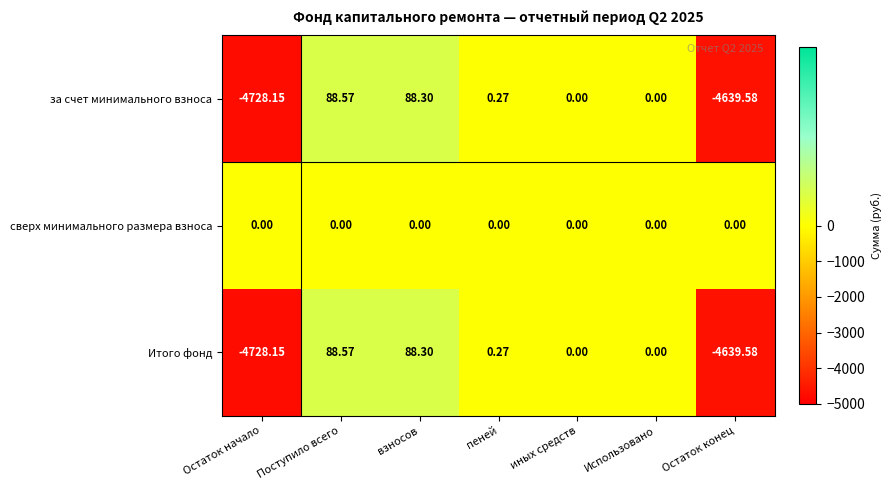

At which category does the chart reach its minimum across all series?

Остаток начало